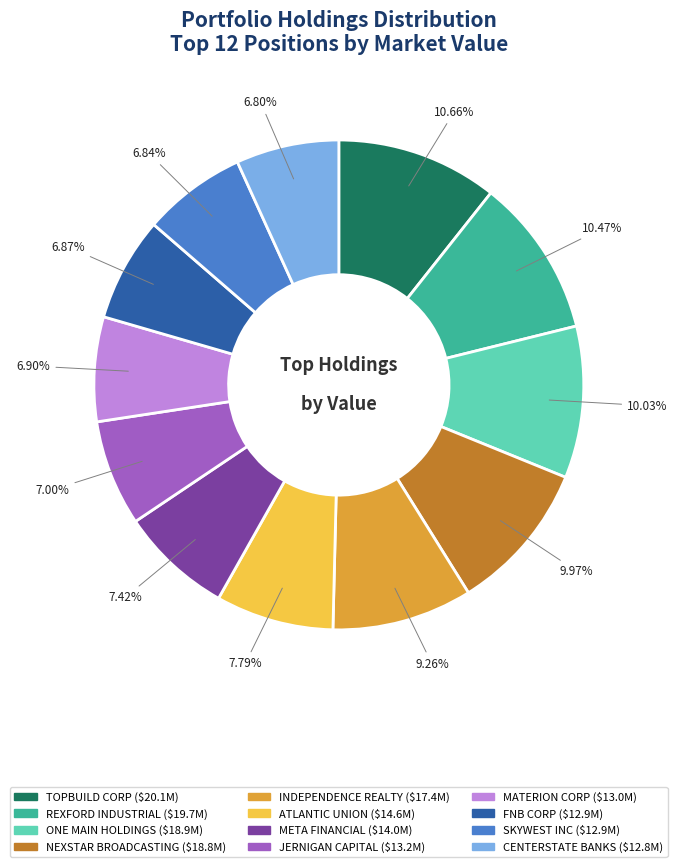

Is JERNIGAN CAPITAL the majority of the pie?

No